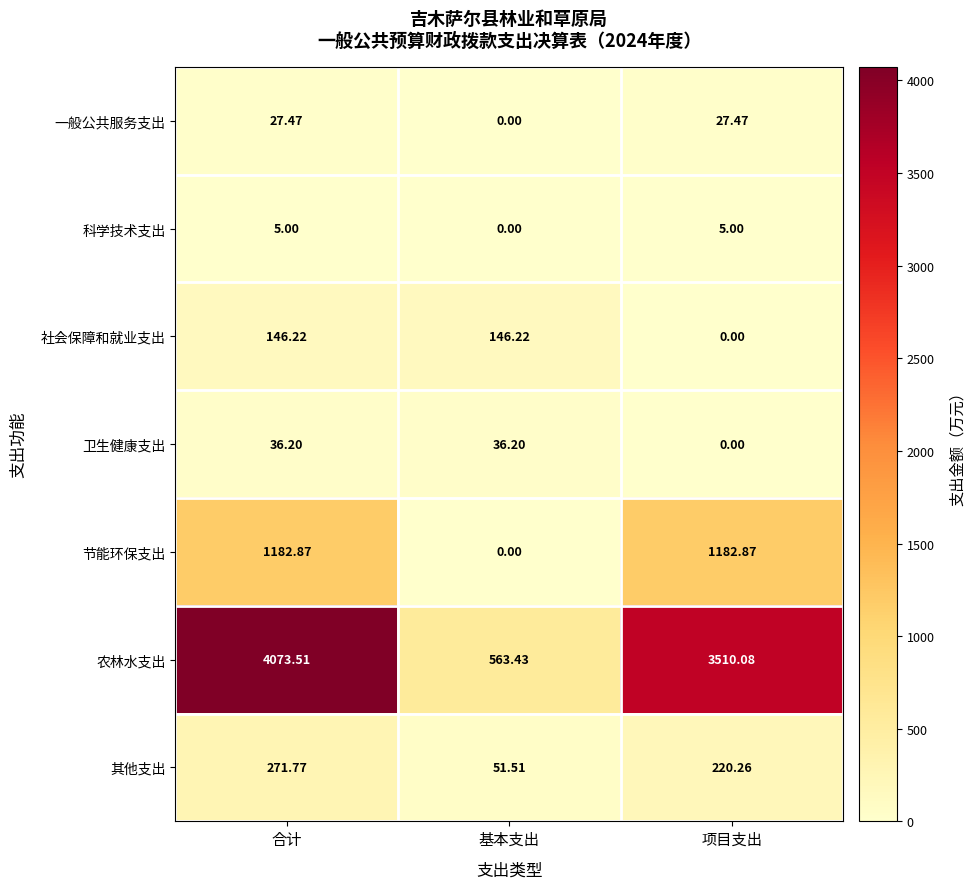

What is the greatest value displayed?

4073.5